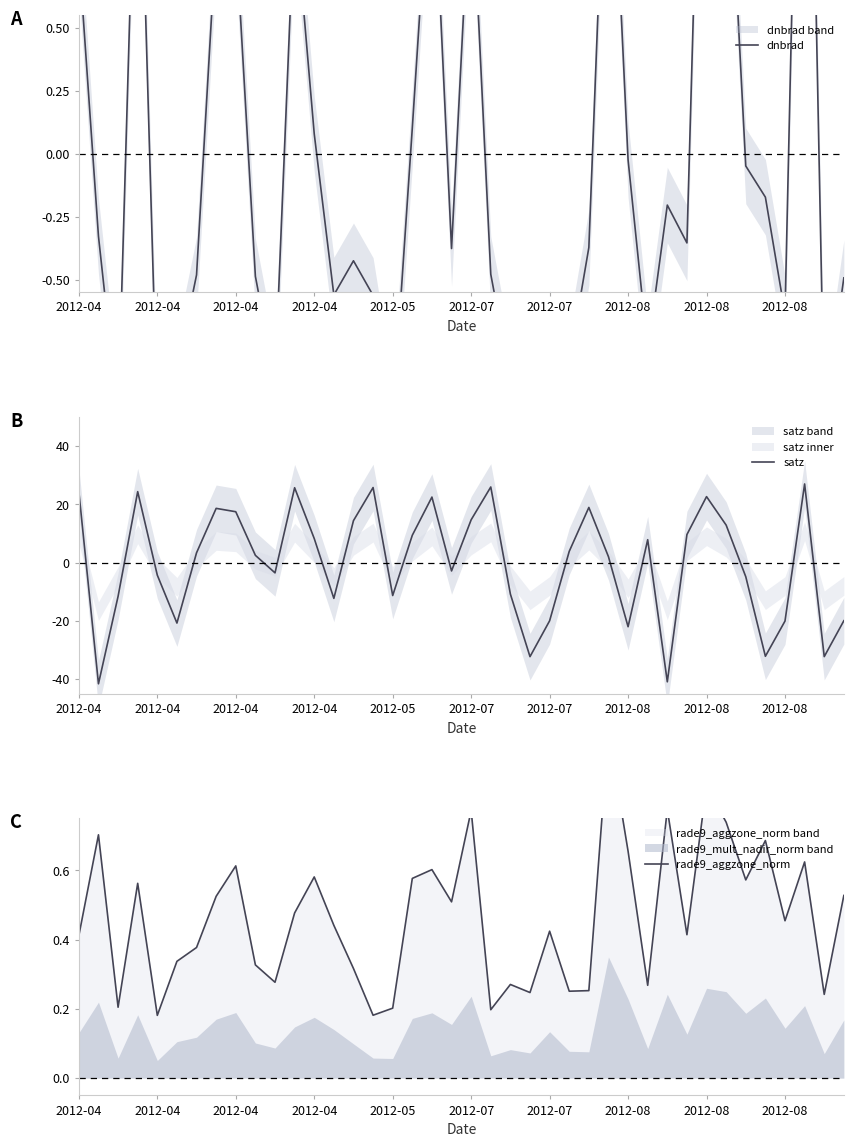

Which series has the widest spread of values?

satz